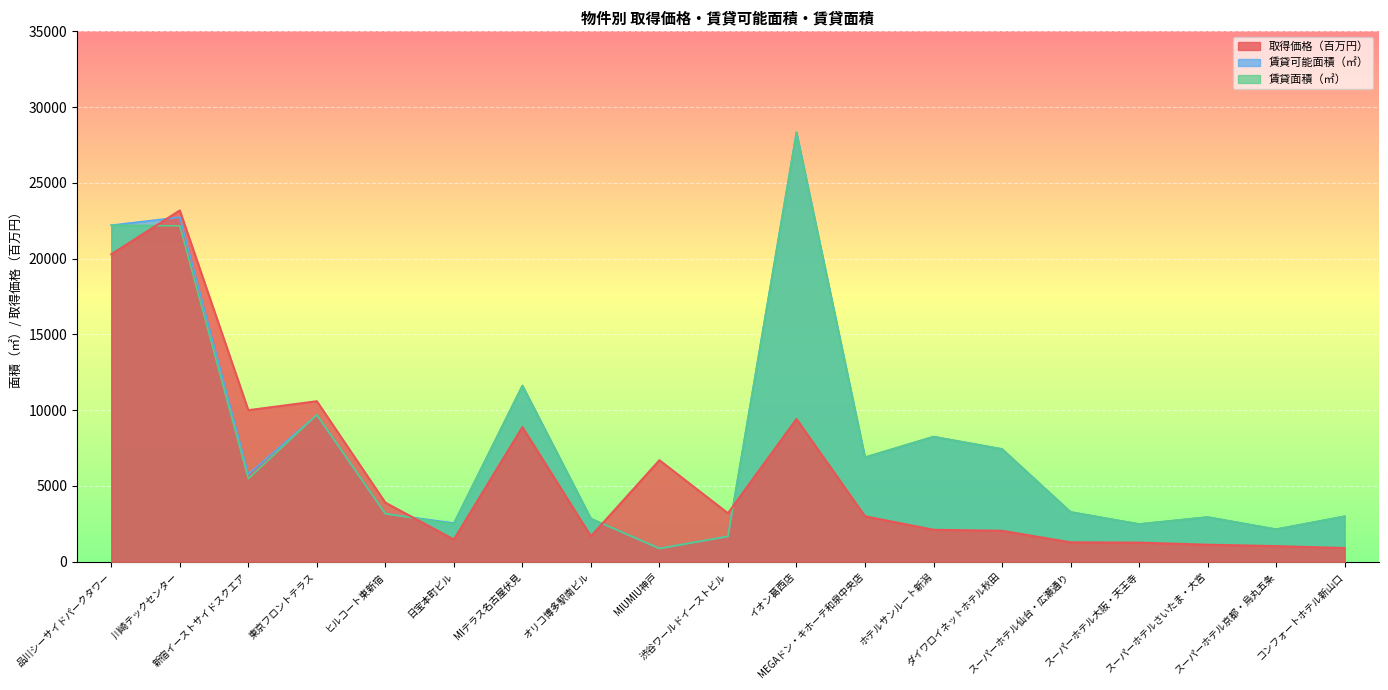

Where do 賃貸面積（㎡） and 取得価格（百万円） first cross each other?

品川シーサイドパークタワー and 川崎テックセンター